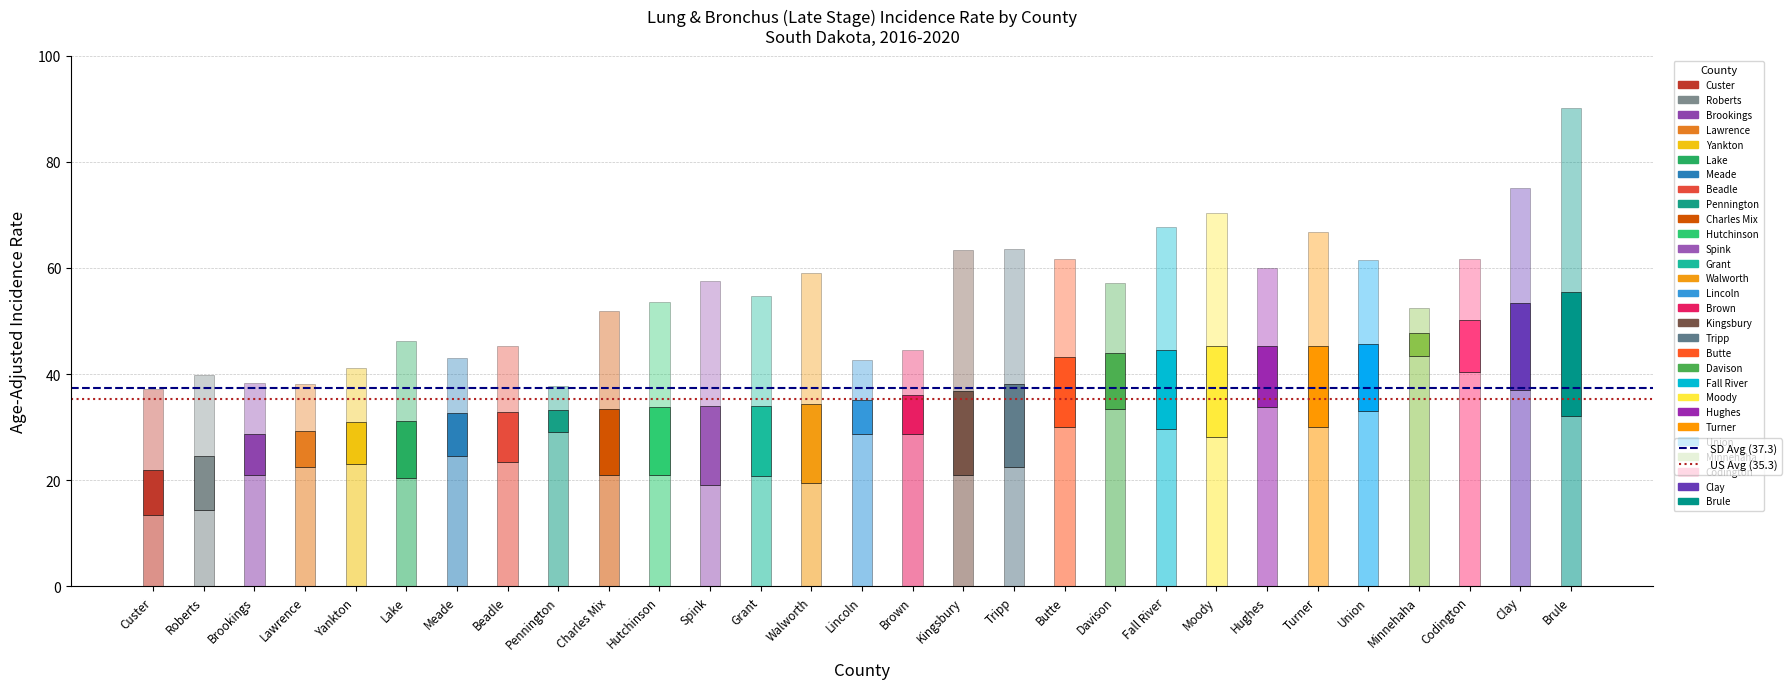

Count the number of categories in the chart.

29